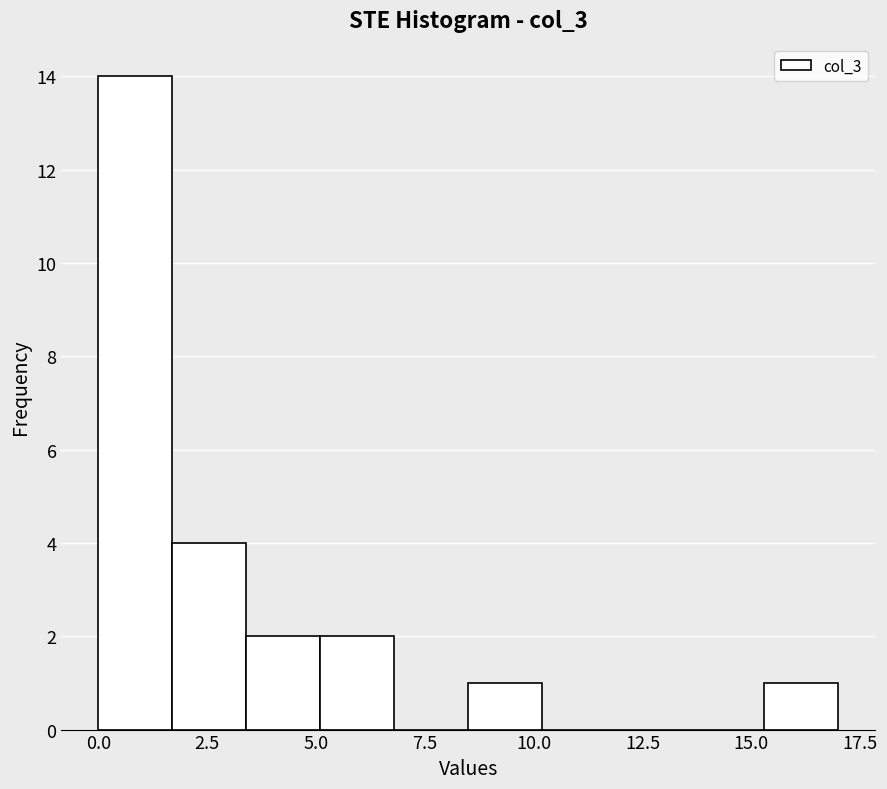

Read against the x-axis, roughly where is the centre of the tallest bar?

1.0